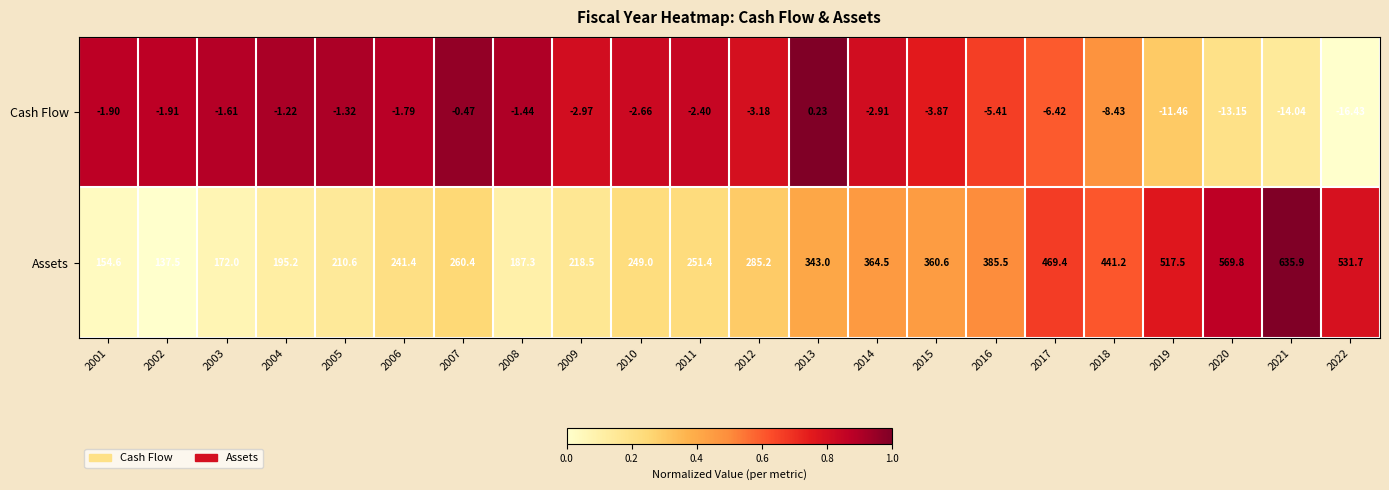

Which series has the widest spread of values?

Assets